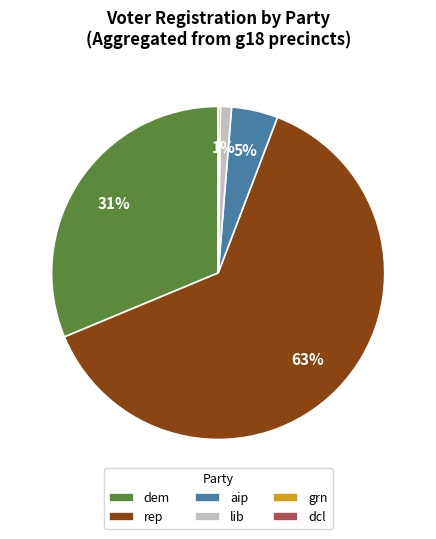

Combined, do dem and aip account for over 50%?

No